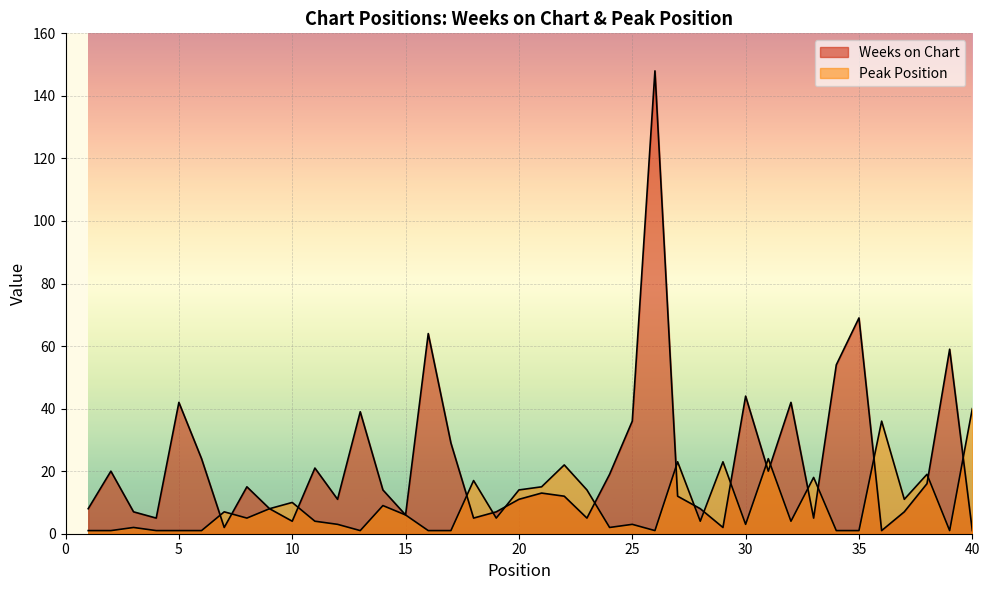

What is the maximum value for Peak Position?

40